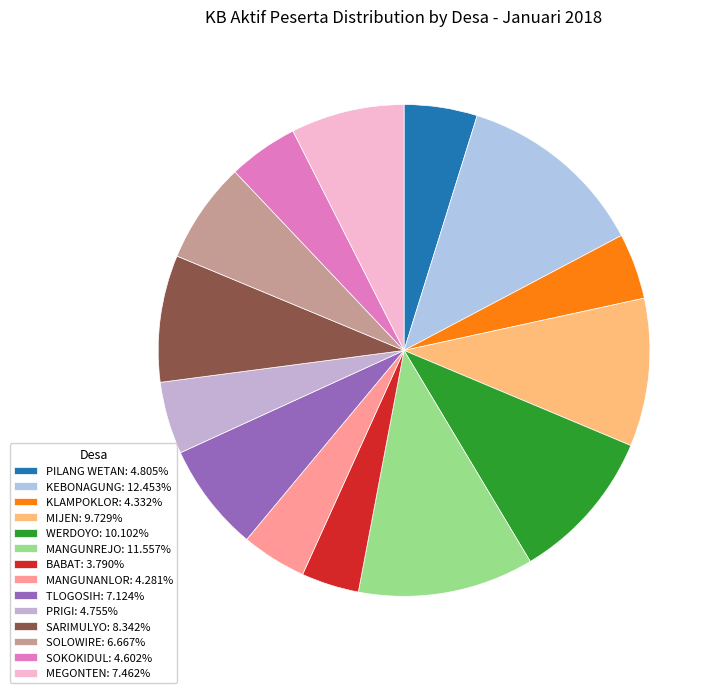

To the nearest percent, what is the difference between the largest and smallest slice percentages?

9%